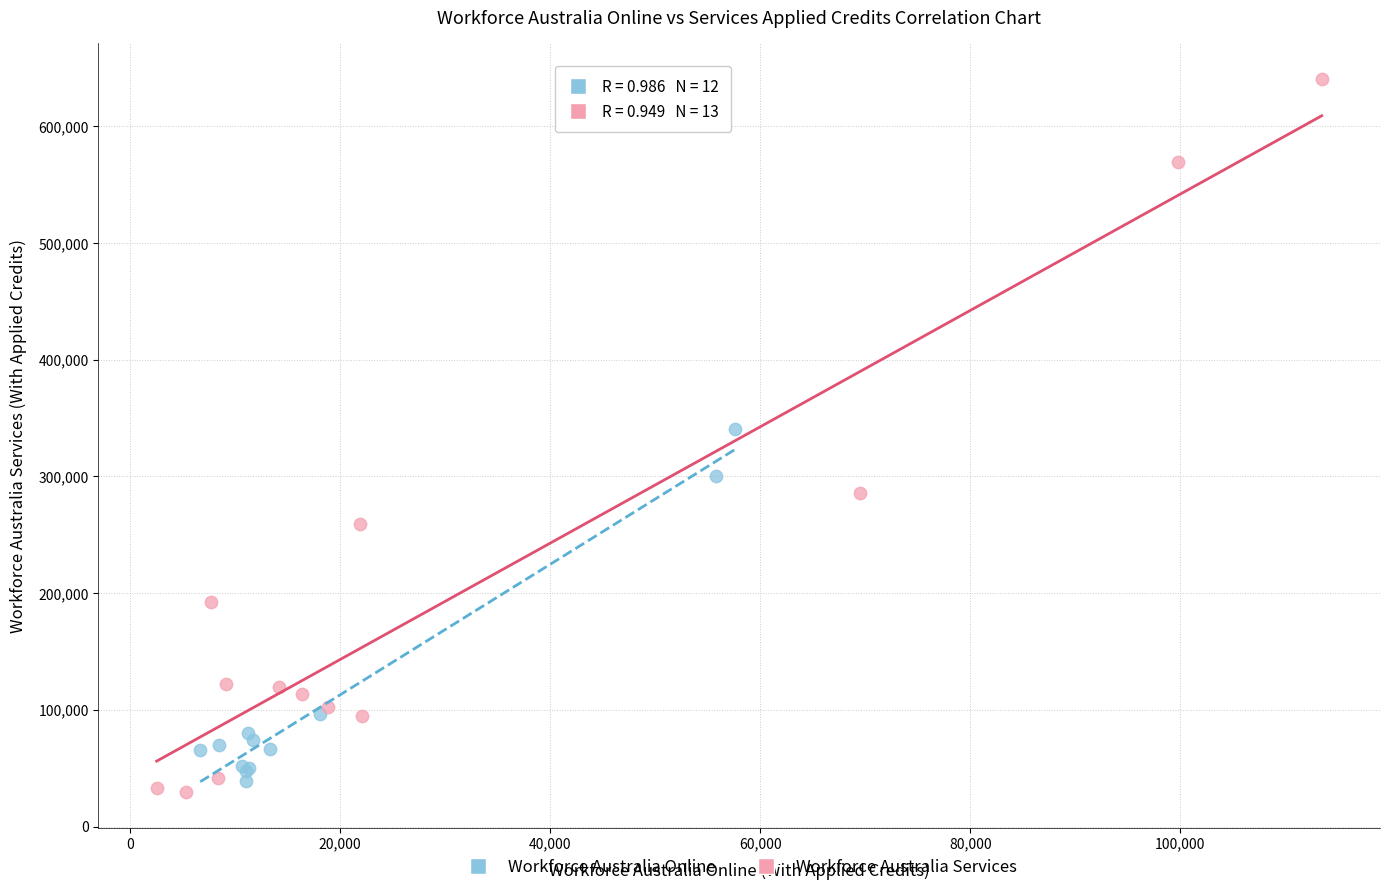

Which series contains the highest Y value?

Workforce Australia Services